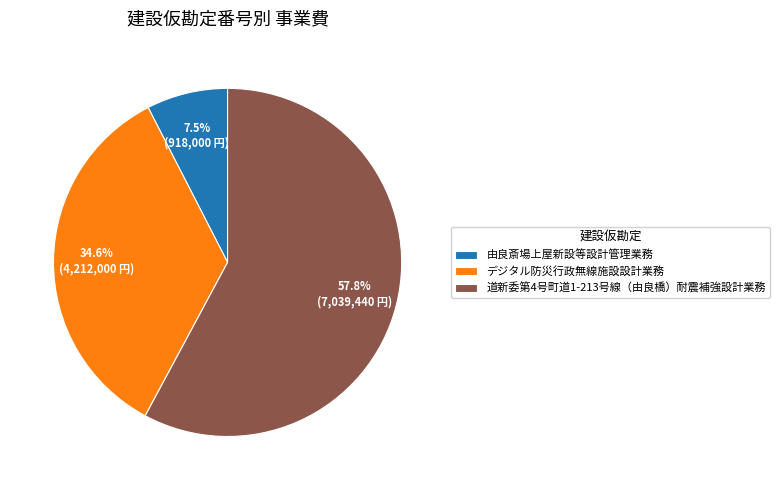

Does デジタル防災行政無線施設設計業務 represent more than half of the total?

No